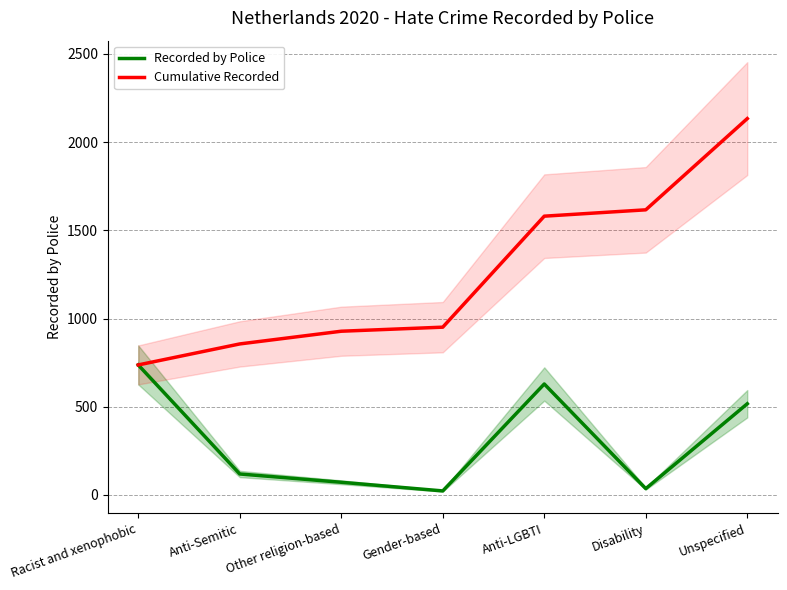

What are all the series names shown in the legend?

Recorded by Police, Cumulative Recorded